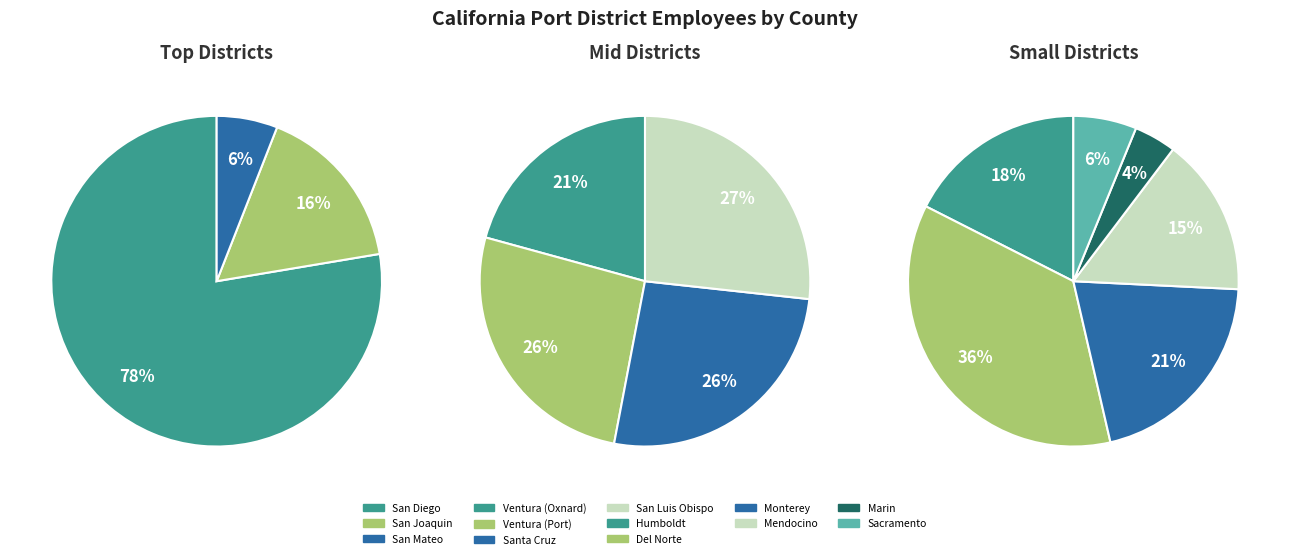

True or false: San Diego accounts for 63% of the total.

False